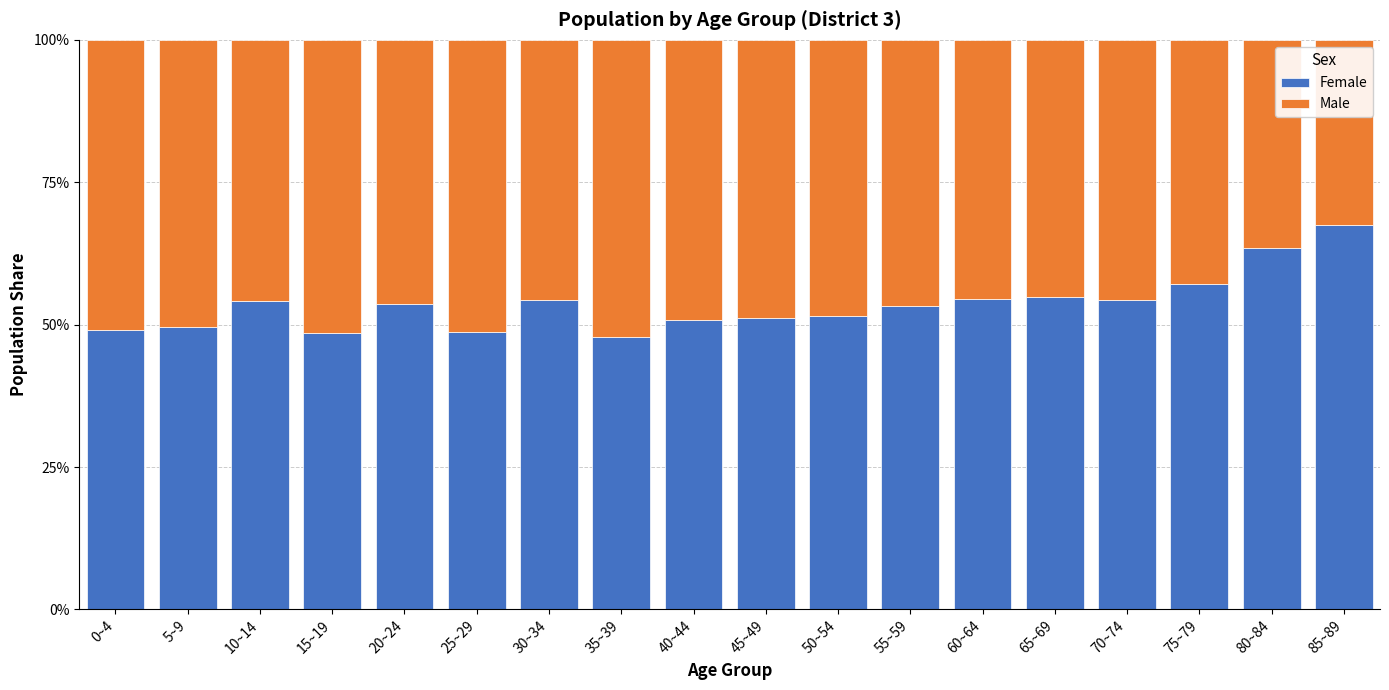

True or false: Female has a value of 47.7 at 35~39.

True